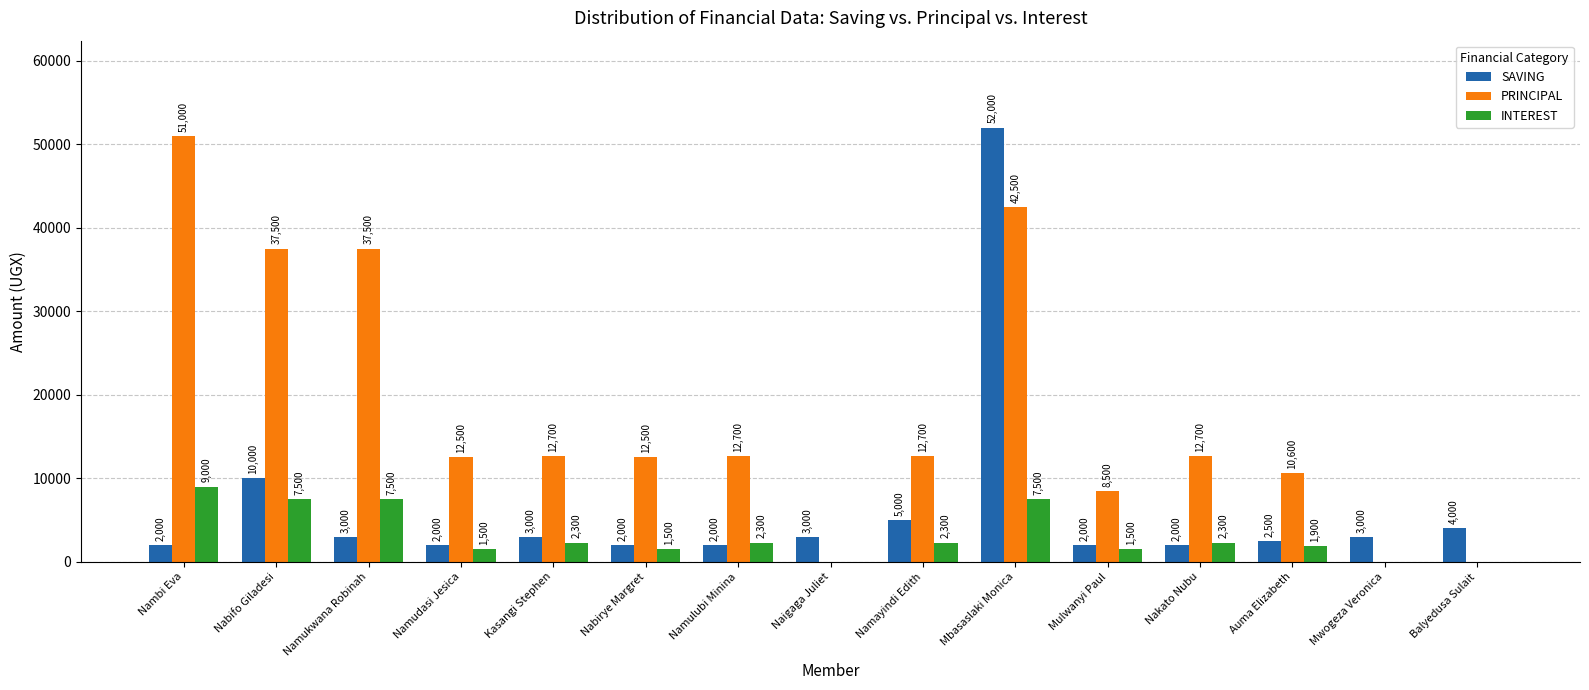

What is the average value of the INTEREST series?

3140